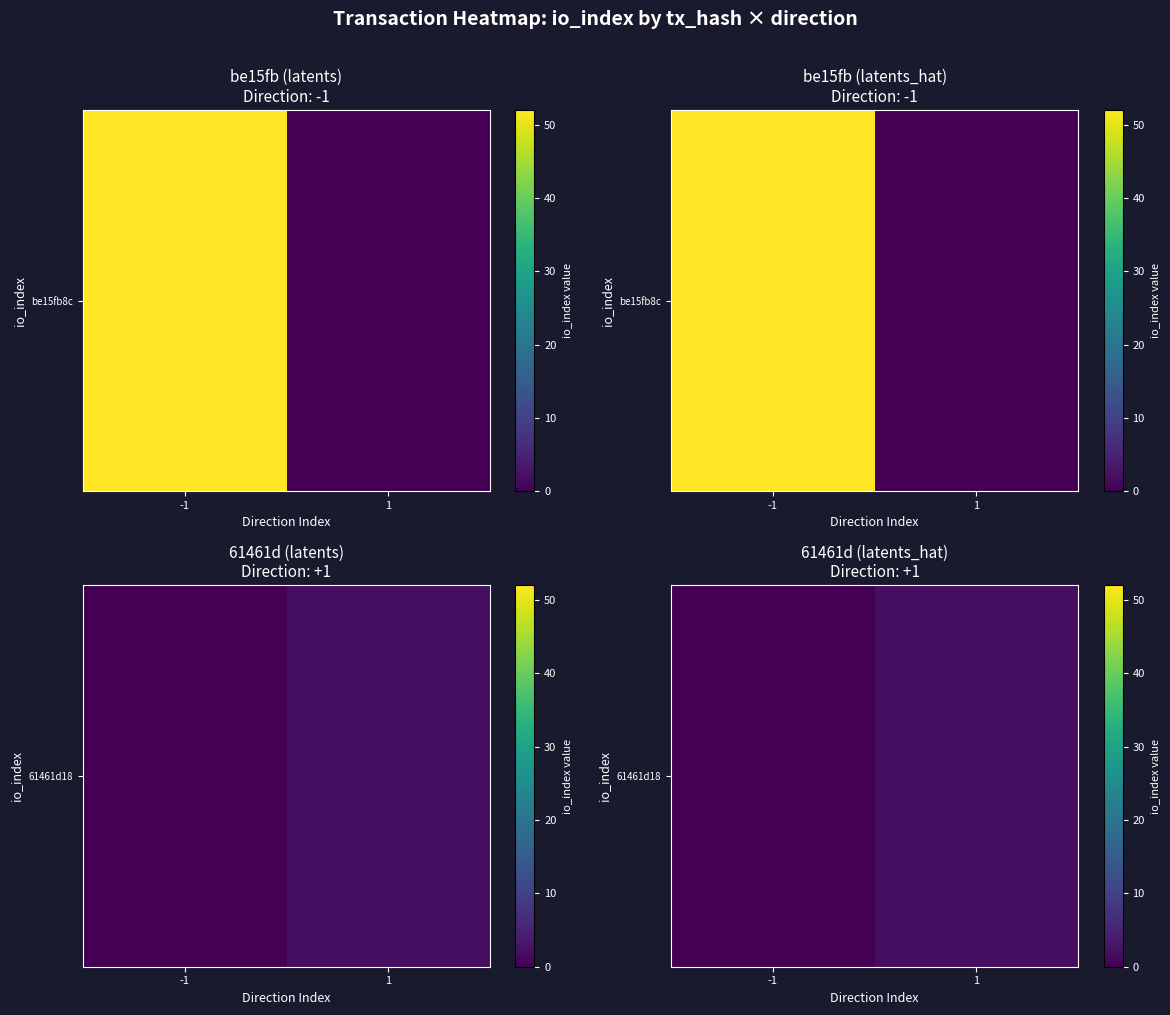

Rank the categories by value from highest to lowest.

1, -1